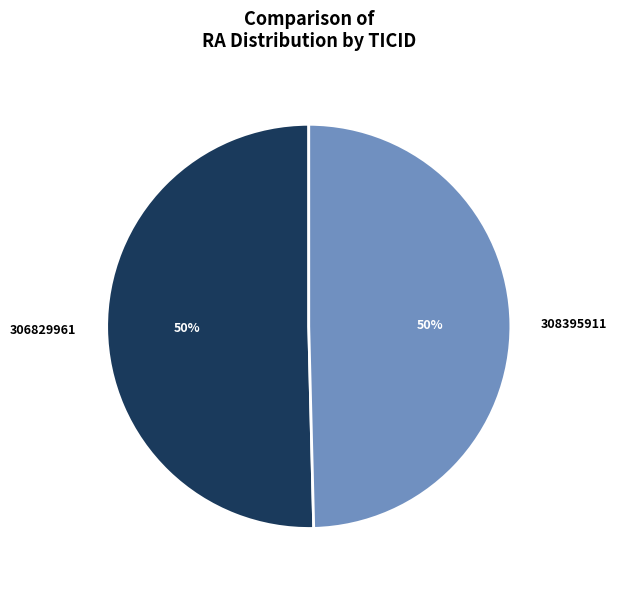

To the nearest percent, what is the average slice percentage?

50%